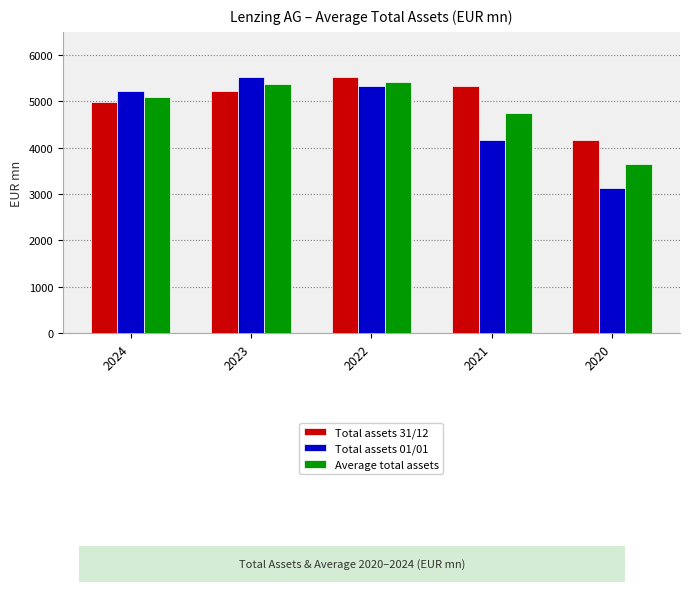

Is the value of Average total assets at 2020 greater than the value of Total assets 31/12 at 2021?

No